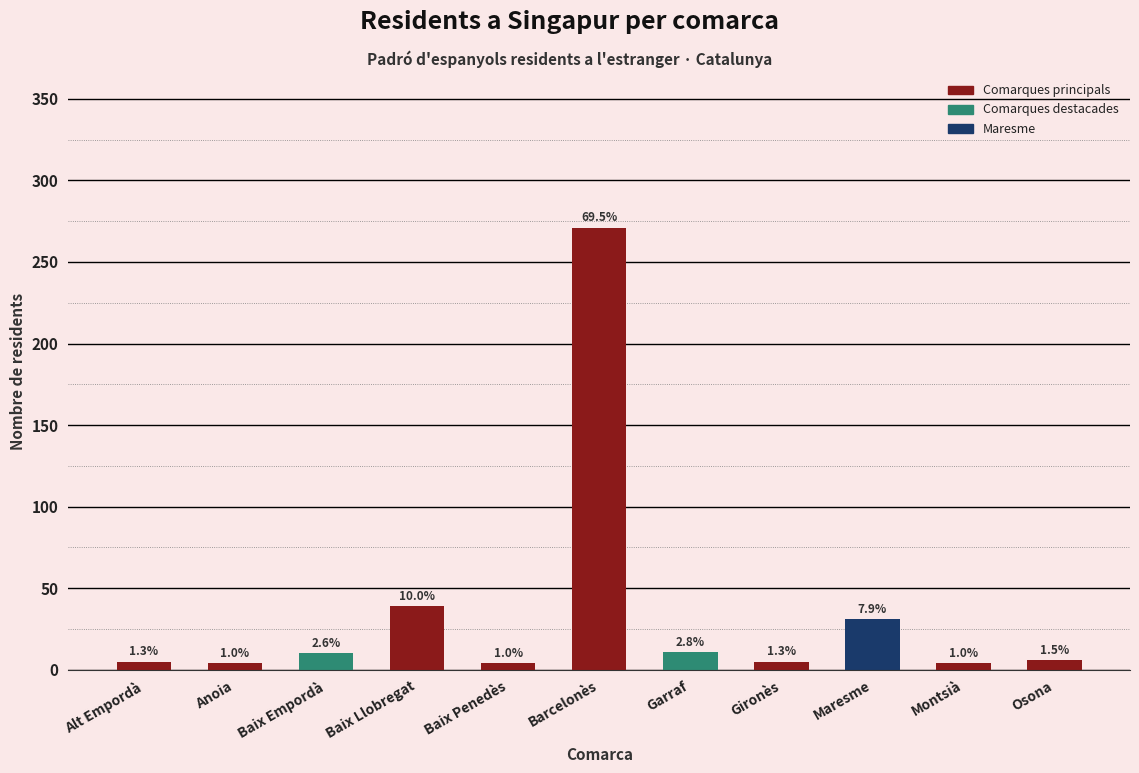

List the labels in order of value, smallest first.

Anoia, Baix Penedès, Montsià, Alt Empordà, Gironès, Osona, Baix Empordà, Garraf, Maresme, Baix Llobregat, Barcelonès